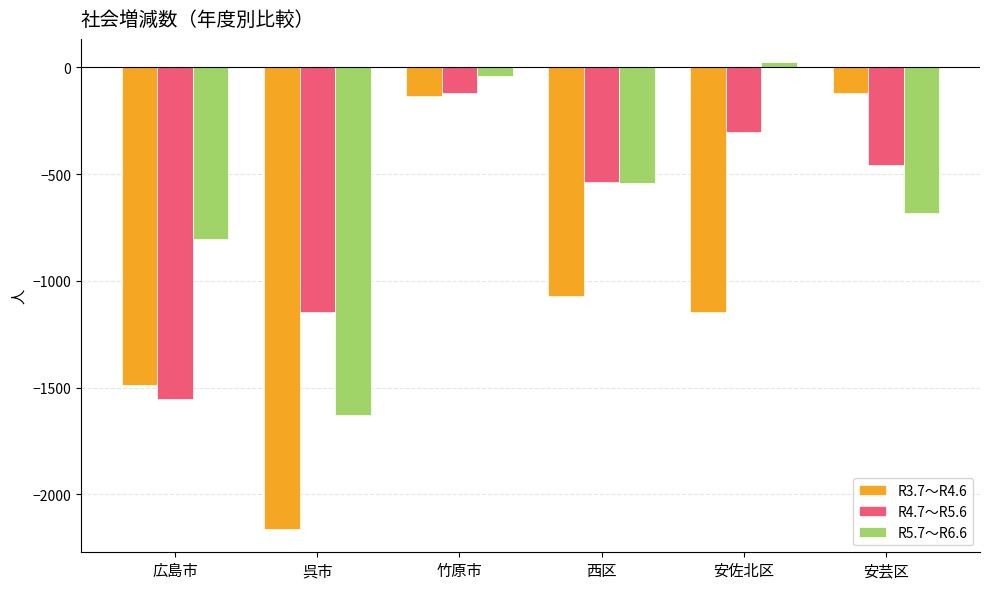

What is the sum of the R4.7～R5.6 values at 呉市 and 西区?

-1680